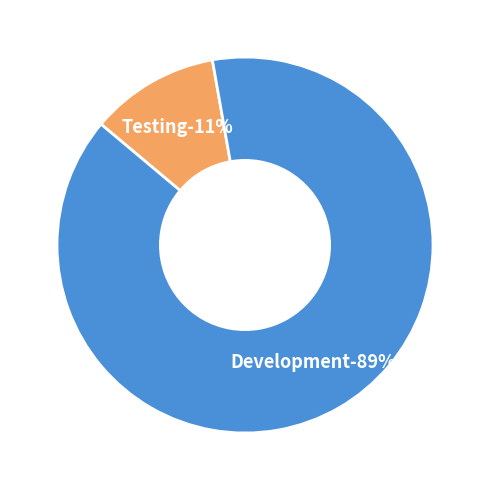

Which slice represents more than half of the pie?

Development